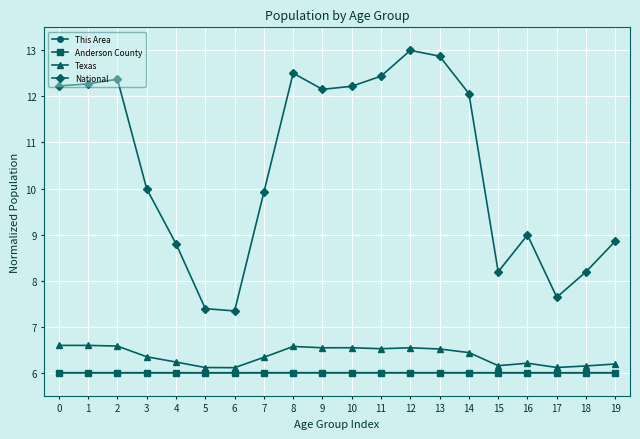

True or false: Texas and This Area cross at least once.

False